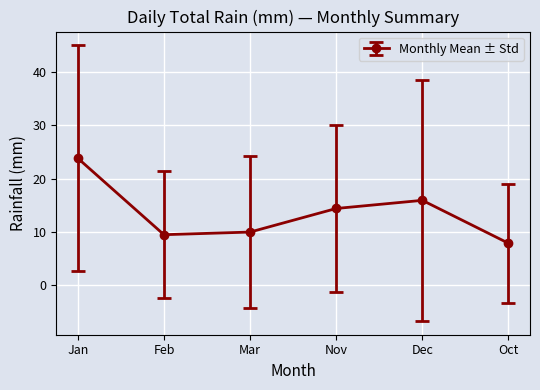

Is it true that the value at Nov is 14.4?

True